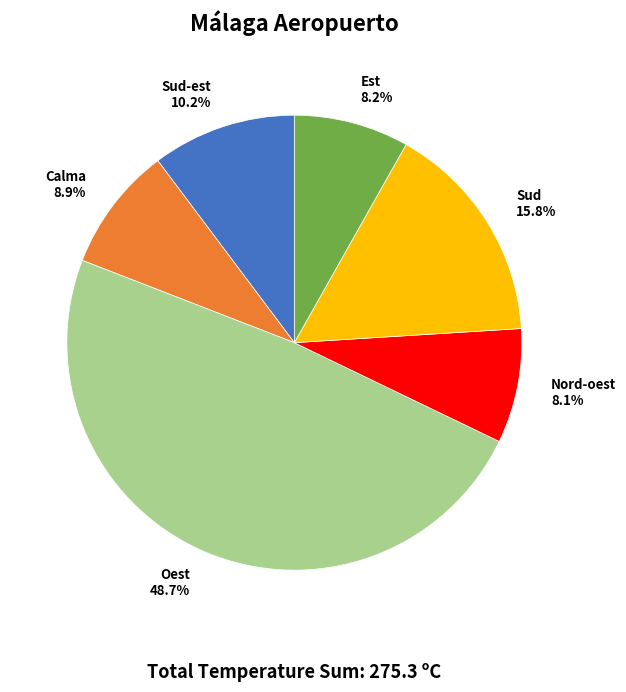

What is the ratio of the value at Sud-est 10.2% to the value at Sud 15.8%?

0.6